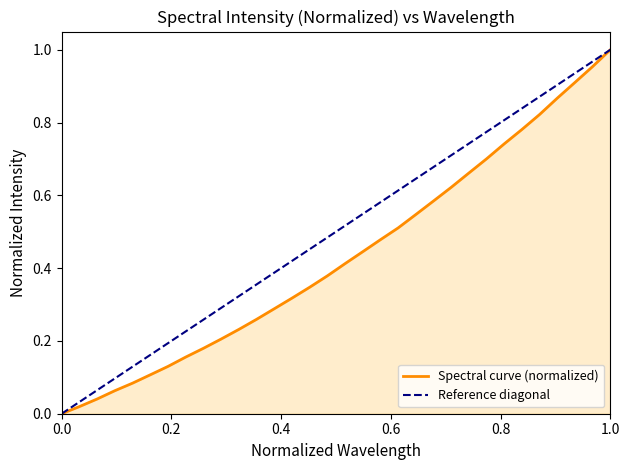

The value of Spectral curve (normalized) at 1.0 is 1.0. True or false?

True